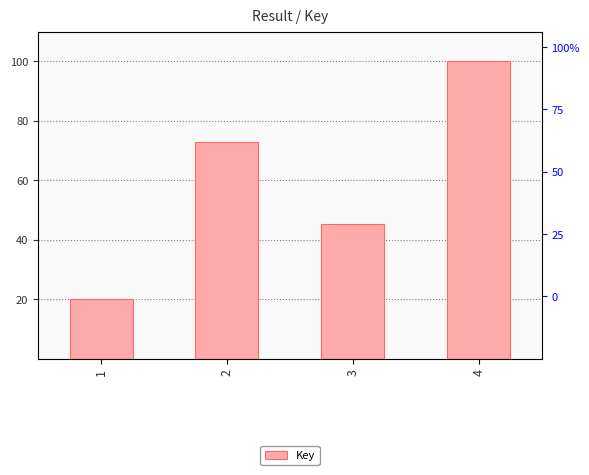

Which category has the lowest value across all series?

1